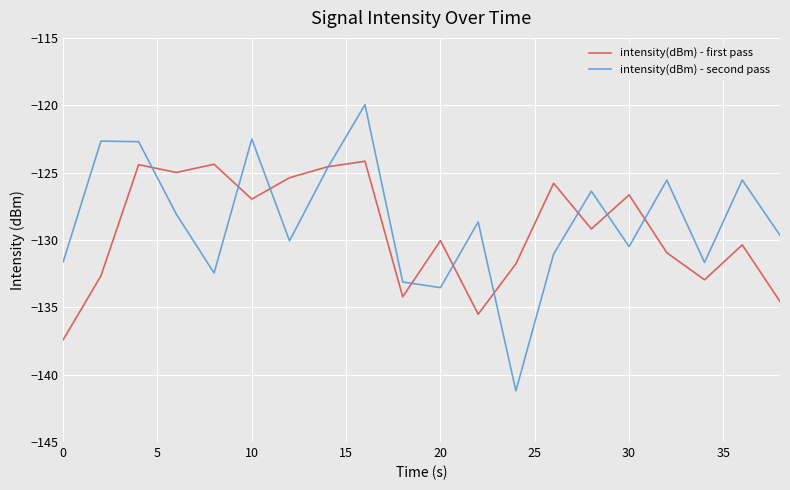

What is the lowest value of the intensity(dBm) - first pass series?

-137.4